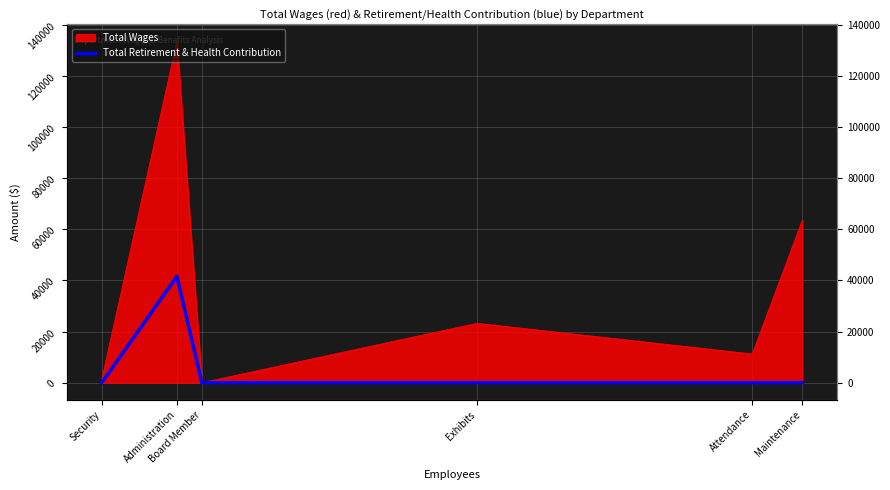

Count the number of categories in the chart.

6